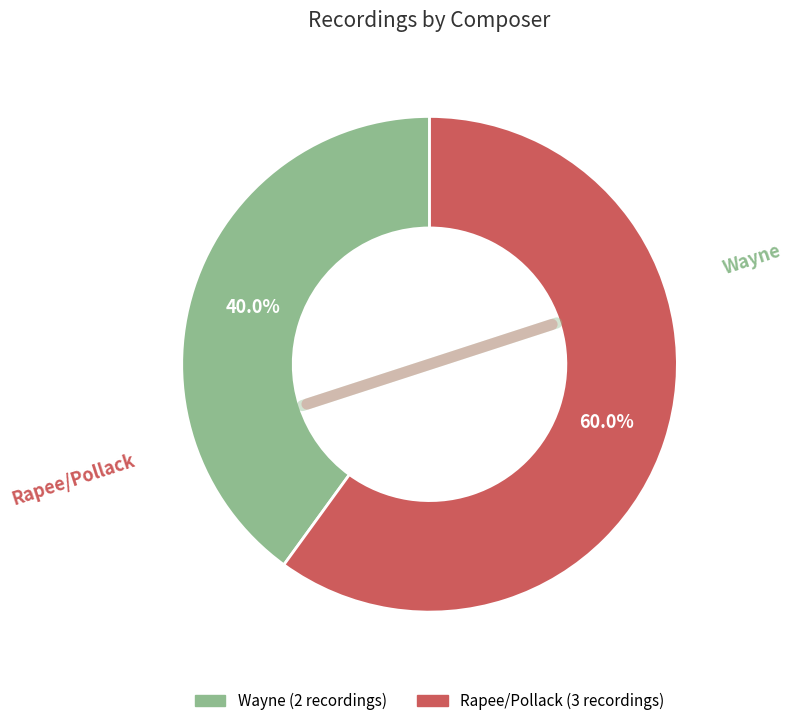

What percentage do Rapee/Pollack and Wayne together represent?

100.0%